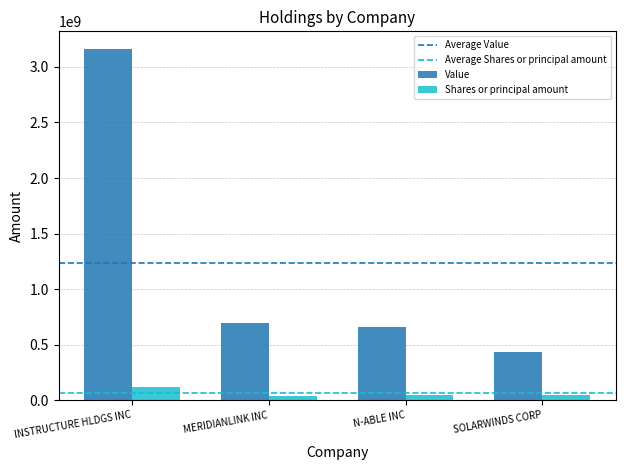

Are the bars horizontal?

No